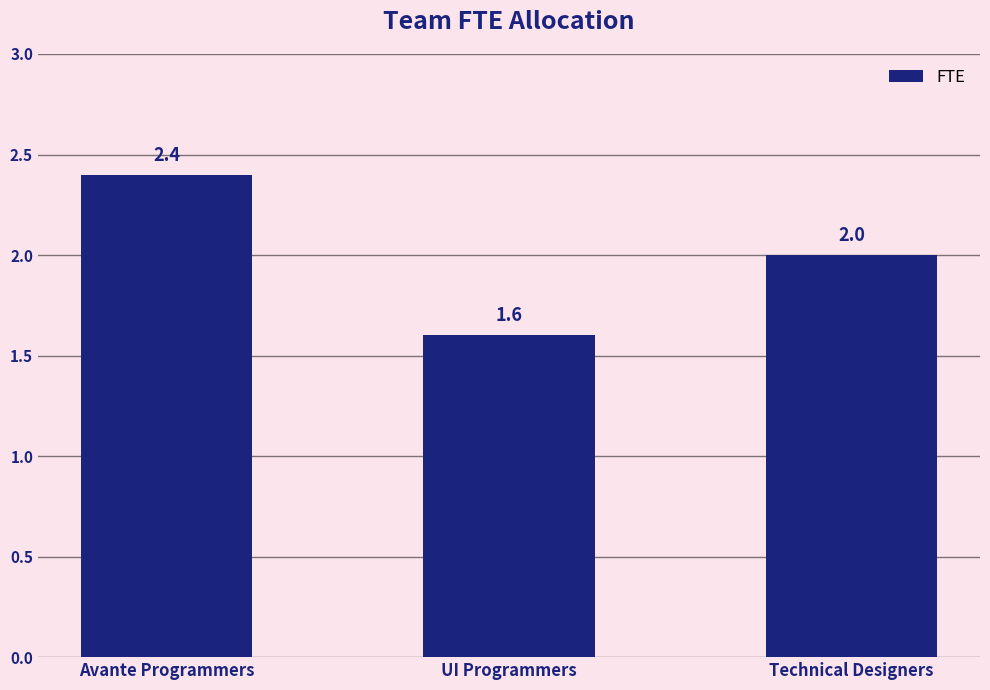

List the labels in order of value, smallest first.

UI Programmers, Technical Designers, Avante Programmers